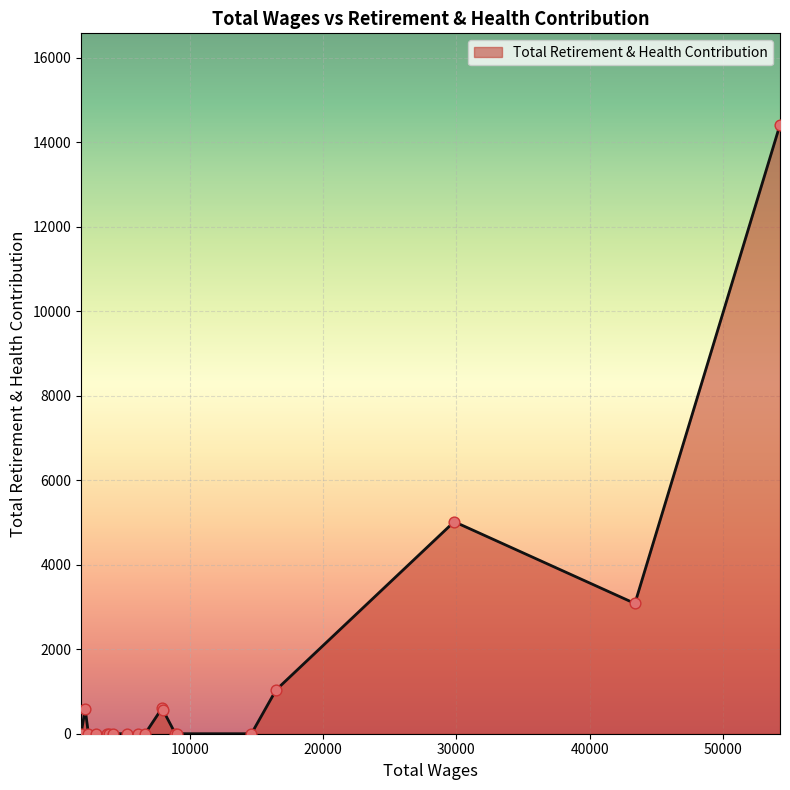

What is the greatest value displayed?

14411